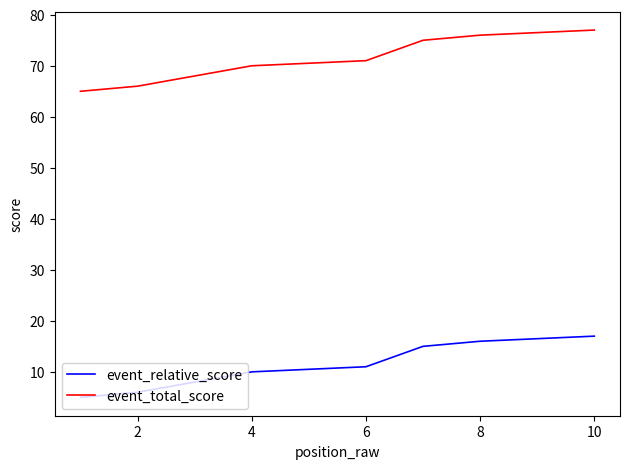

What is the difference between the maximum and minimum values in the event_total_score series?

12